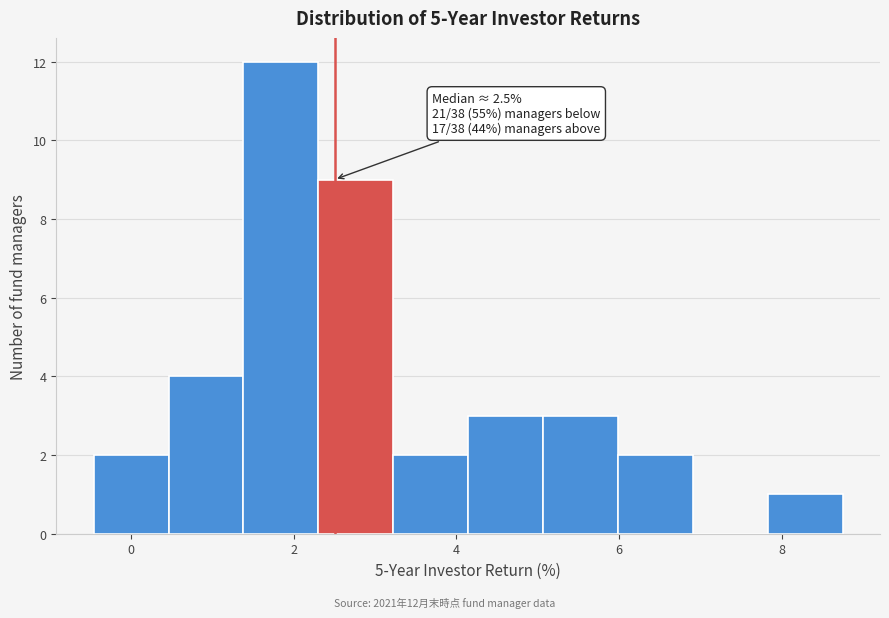

Over which range of the x-axis is the bar tallest?

1.4 to 2.4